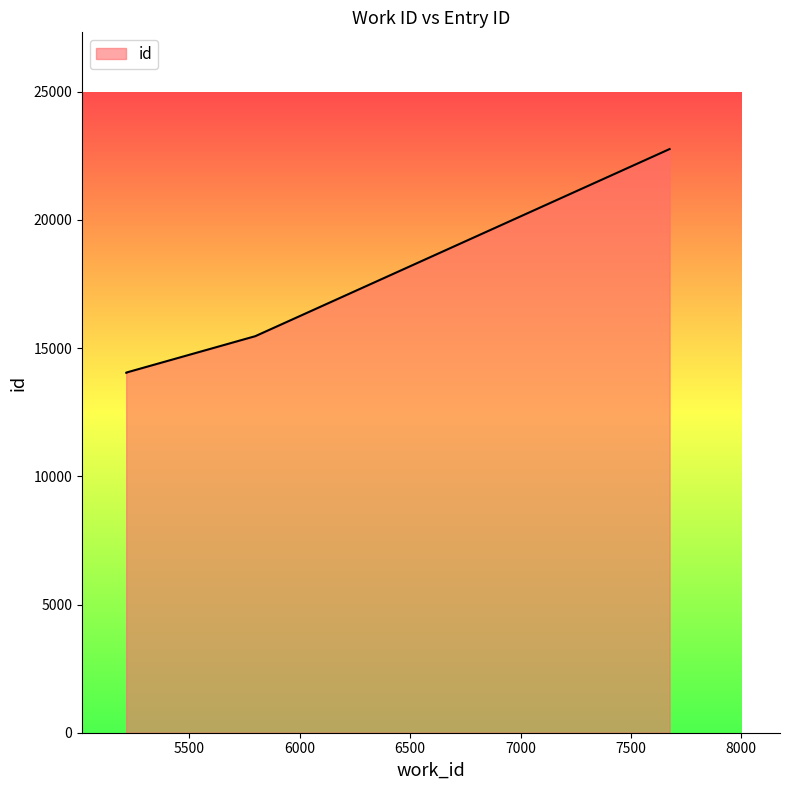

What is the approximate value at 7675?

22766